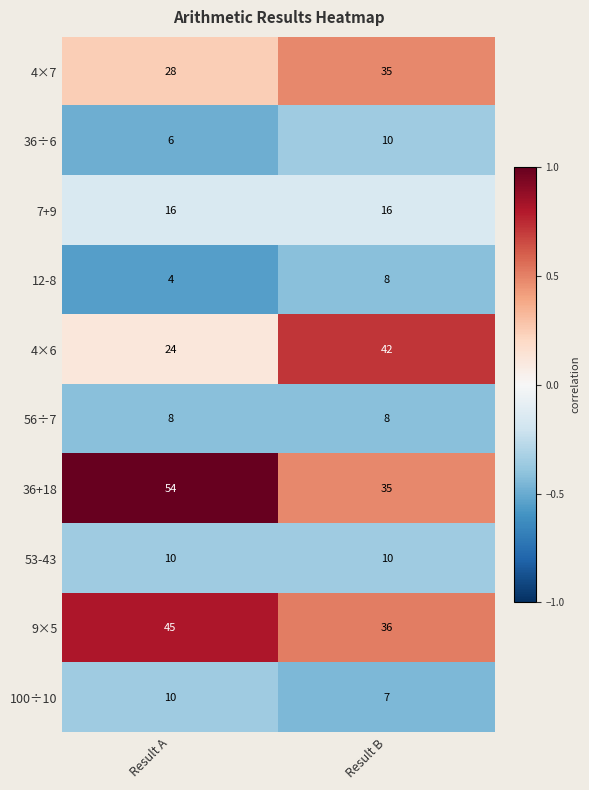

Which series has the largest total across all categories?

36+18